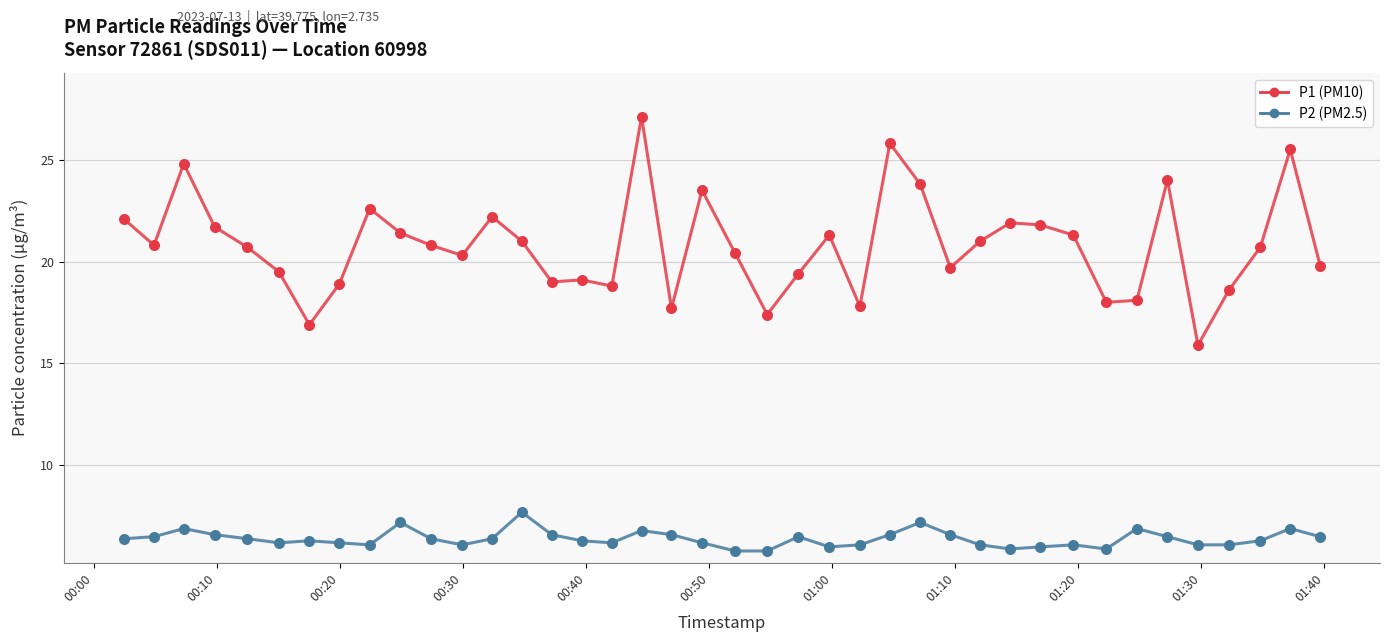

What is the greatest value displayed?

27.1